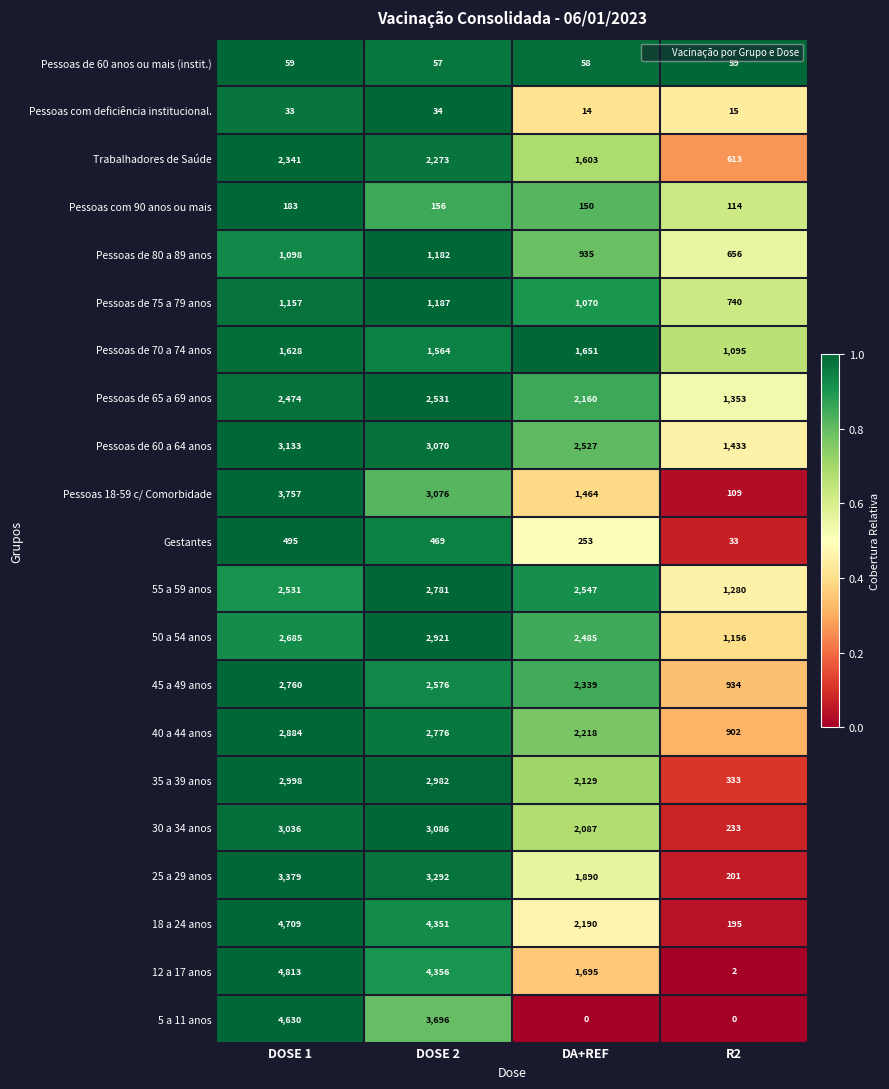

At which category is the sum across all series the highest?

DOSE 1